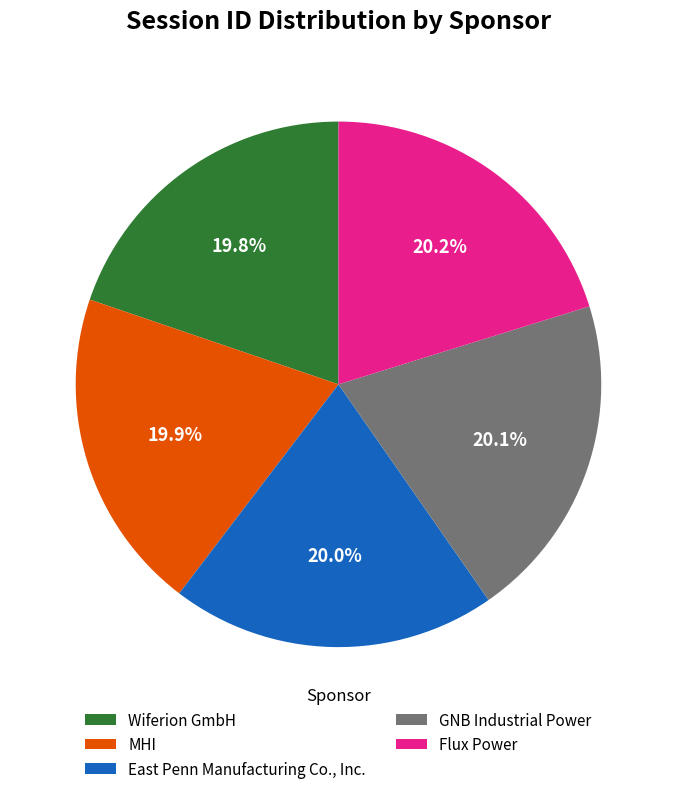

To the nearest percent, what percentage of the pie is Flux Power?

20%